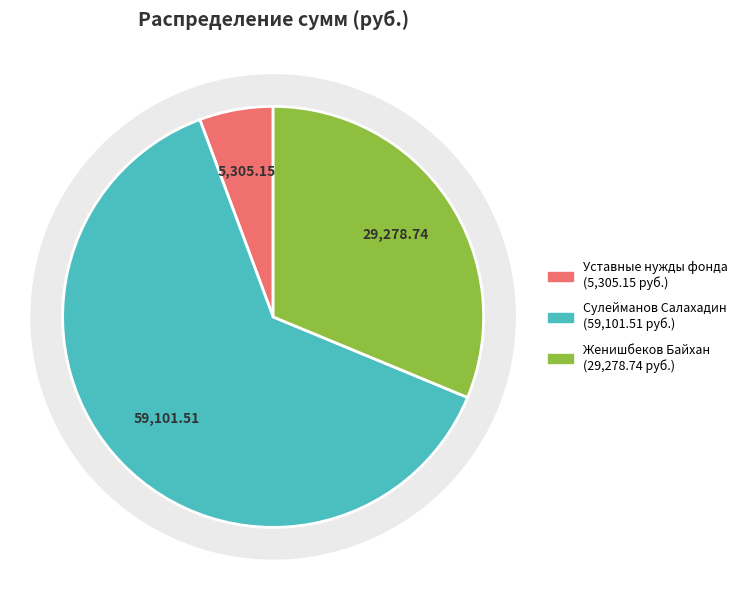

Which slice is the smallest?

Уставные нужды фонда